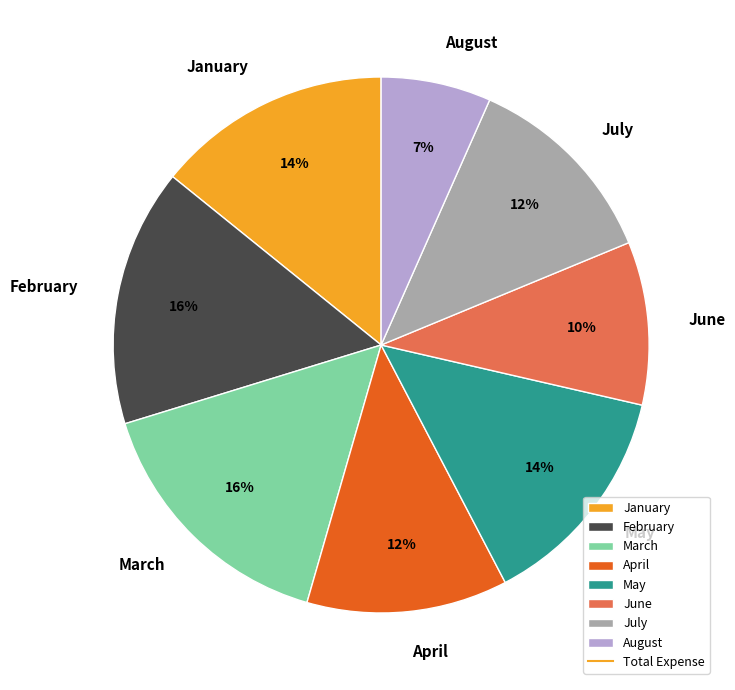

To the nearest percent, what is the difference between the largest and smallest slice percentages?

9%